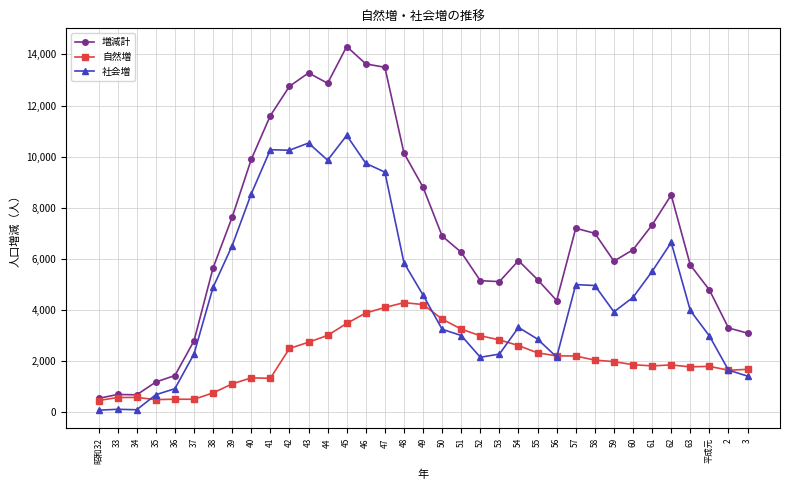

What are all the series names shown in the legend?

増減計, 自然増, 社会増